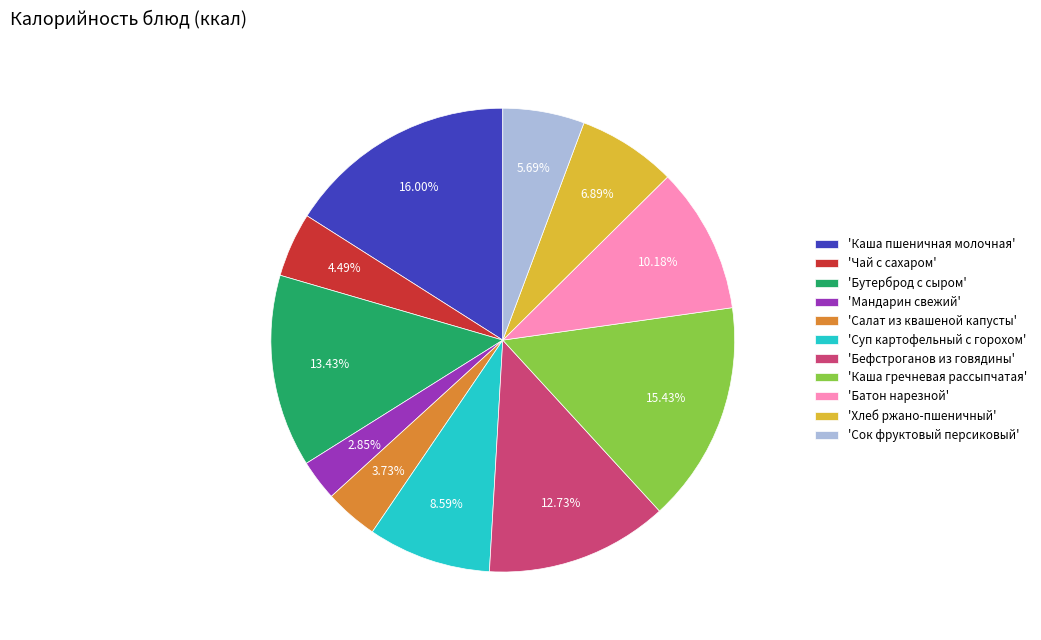

Is there any slice that represents more than half of the pie?

No